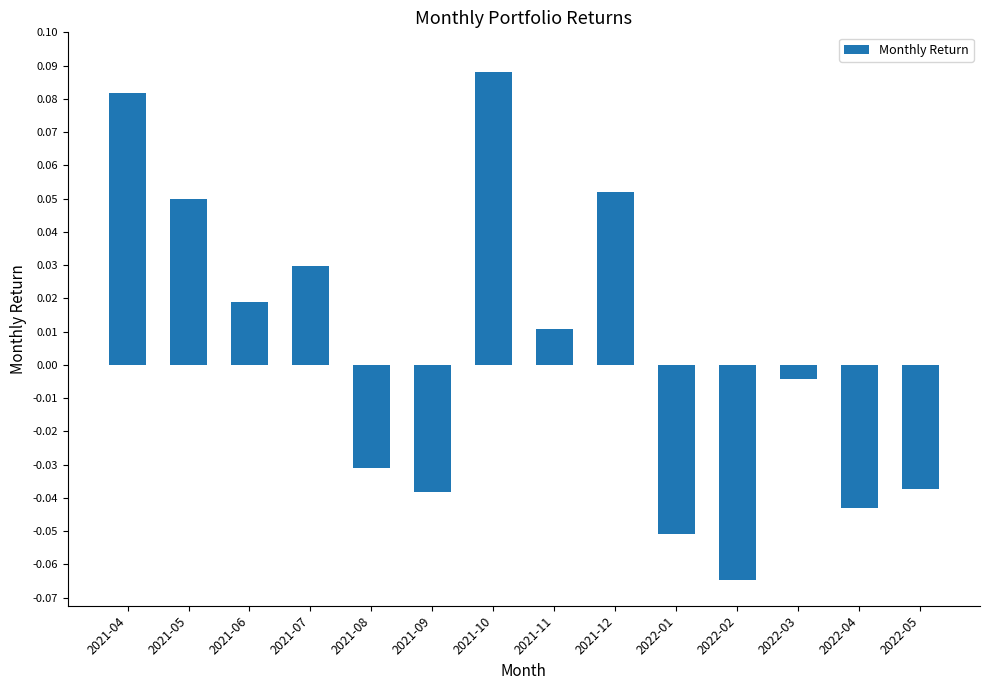

At which category does the chart reach its minimum across all series?

2022-02